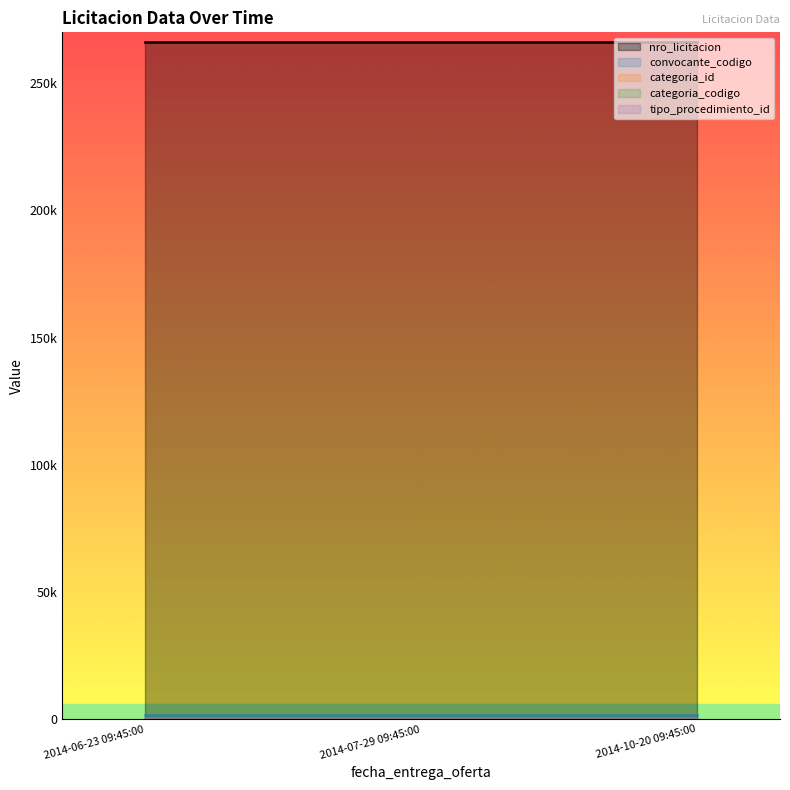

At how many categories does at least one series exceed 147422?

3